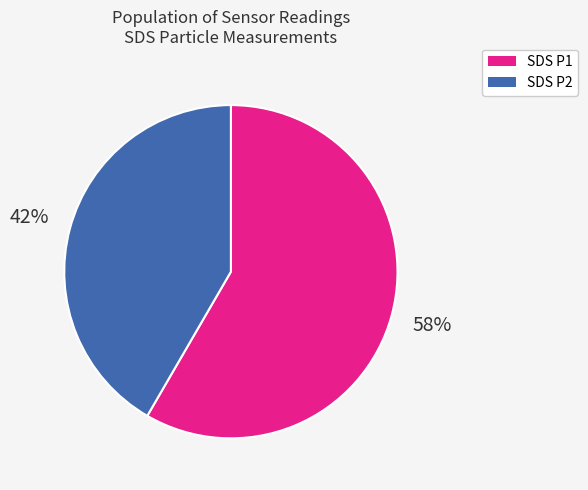

Do SDS P2 and SDS P1 together represent more than half of the pie?

Yes